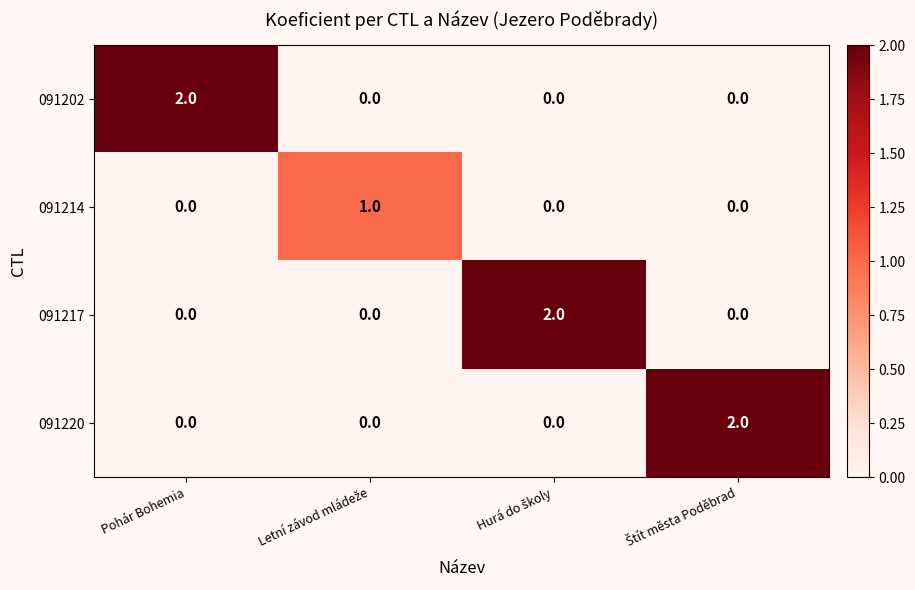

At which label does 091202 reach its peak?

Pohár Bohemia